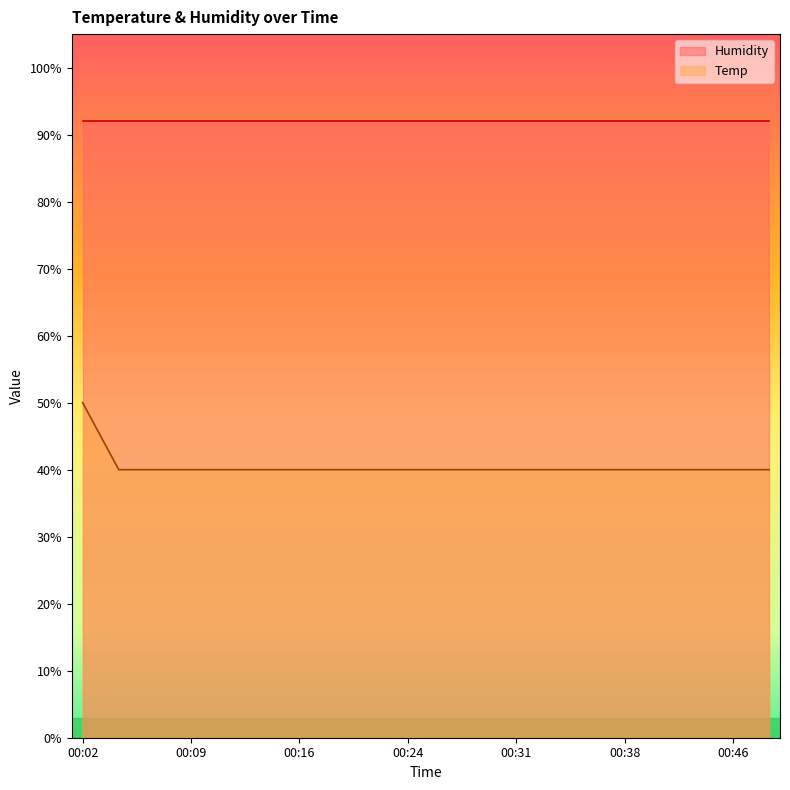

What is the approximate value at 00:09?

40.0